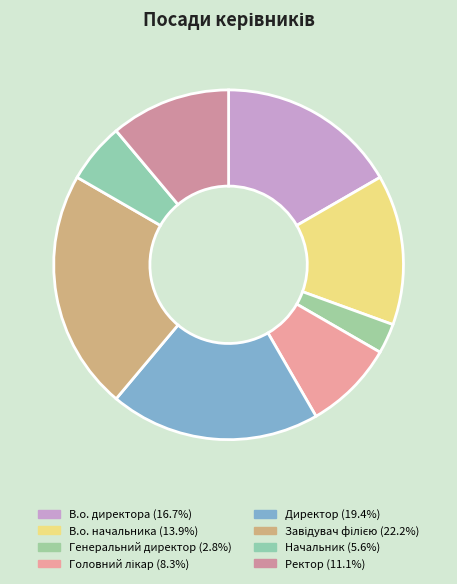

How many segments does this pie chart have?

8